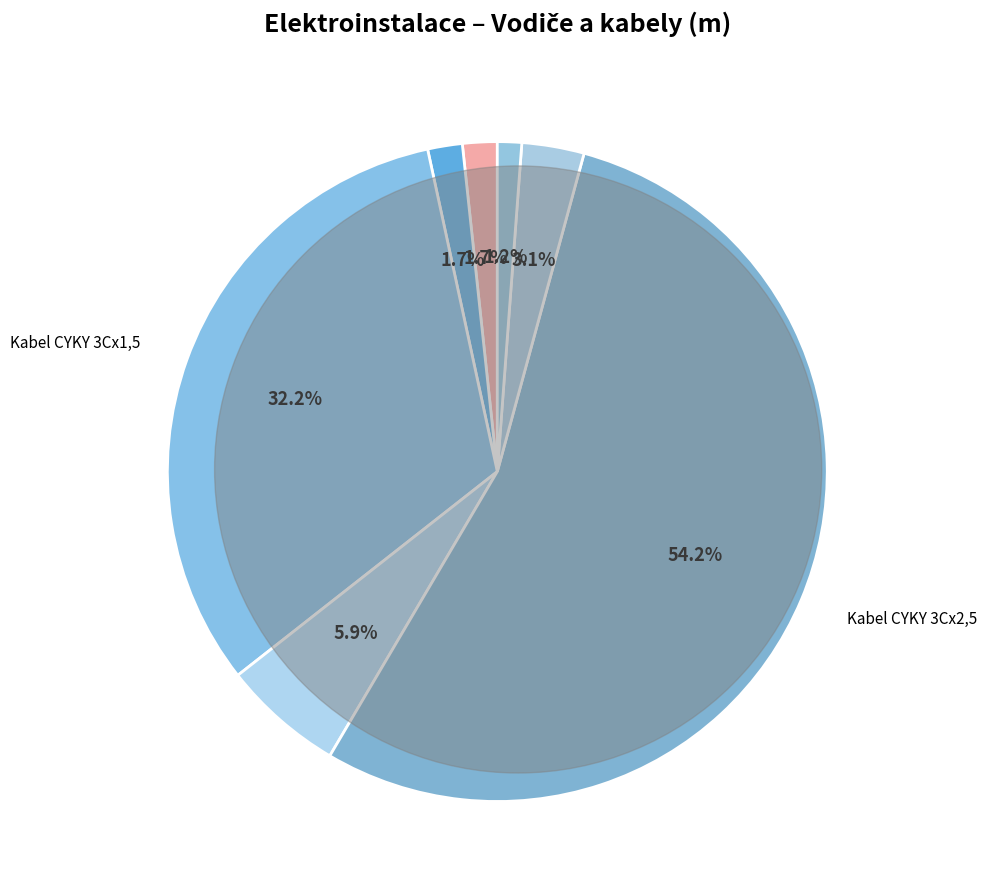

Rank the categories by value from lowest to highest.

Kabel CYKY 5Cx6, Kabel CYA 6, Kabel CYA 10, Kabel CYKY 5Cx2,5, Kabel CYKY 3Ax1,5, Kabel CYKY 3Cx1,5, Kabel CYKY 3Cx2,5